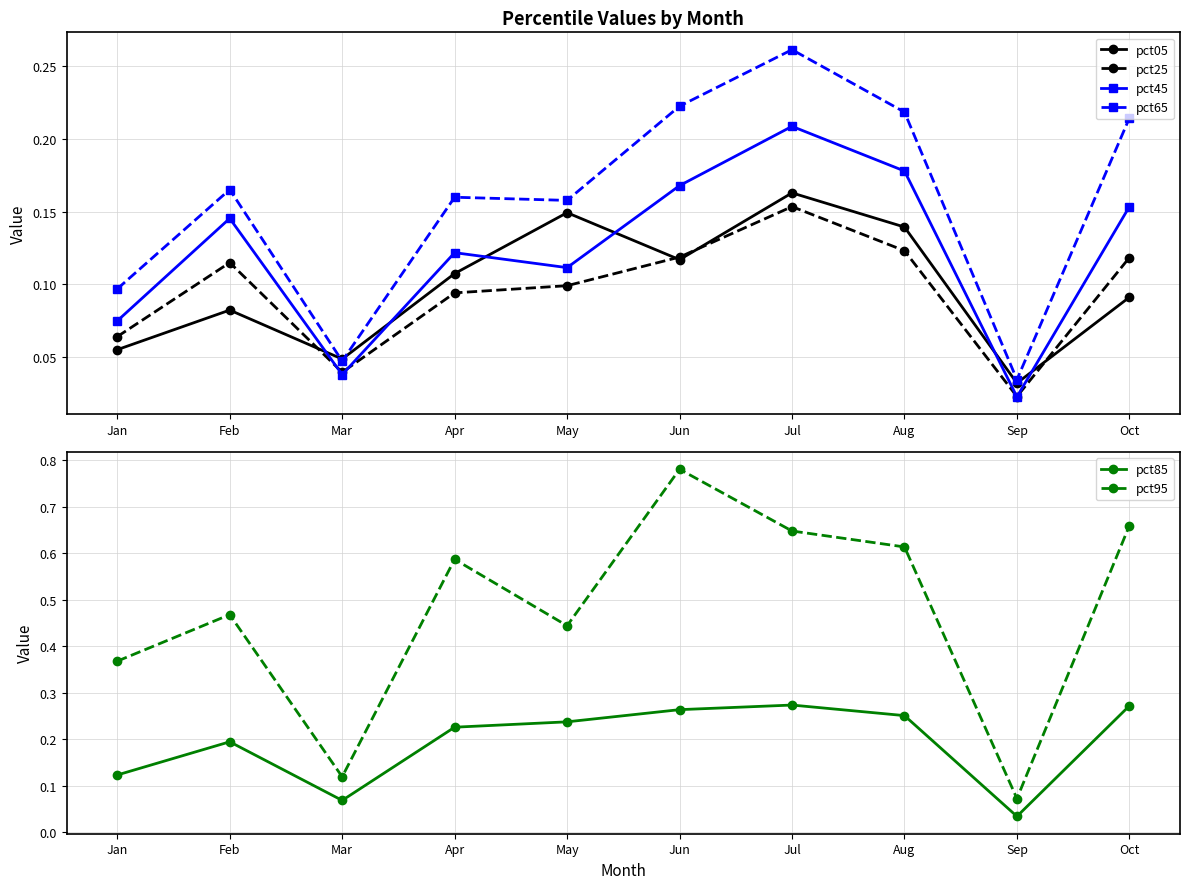

Reading left to right, what are all the values shown in this chart?

pct05: 0.1	0.1	0.0	0.1	0.1	0.1	0.2	0.1	0.0	0.1
pct25: 0.1	0.1	0.0	0.1	0.1	0.1	0.2	0.1	0.0	0.1
pct45: 0.1	0.1	0.0	0.1	0.1	0.2	0.2	0.2	0.0	0.2
pct65: 0.1	0.2	0.0	0.2	0.2	0.2	0.3	0.2	0.0	0.2
pct85: 0.1	0.2	0.1	0.2	0.2	0.3	0.3	0.3	0.0	0.3
pct95: 0.4	0.5	0.1	0.6	0.4	0.8	0.6	0.6	0.1	0.7